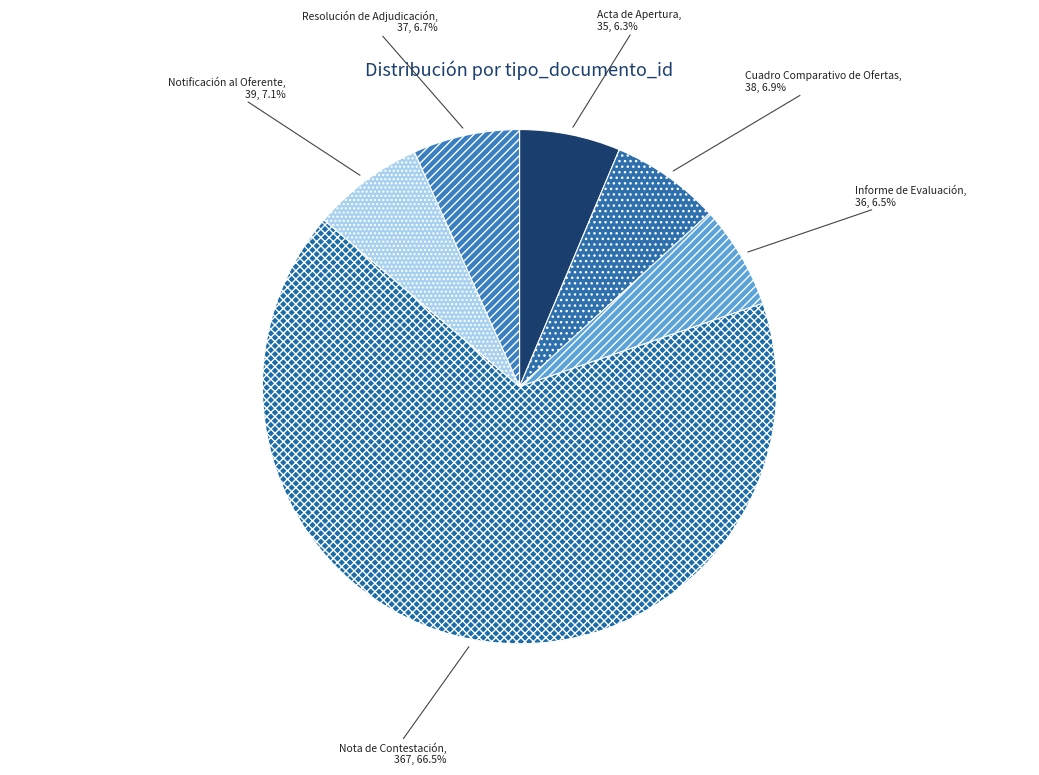

Is it true that Notificación al Oferente is 1% of the pie?

False